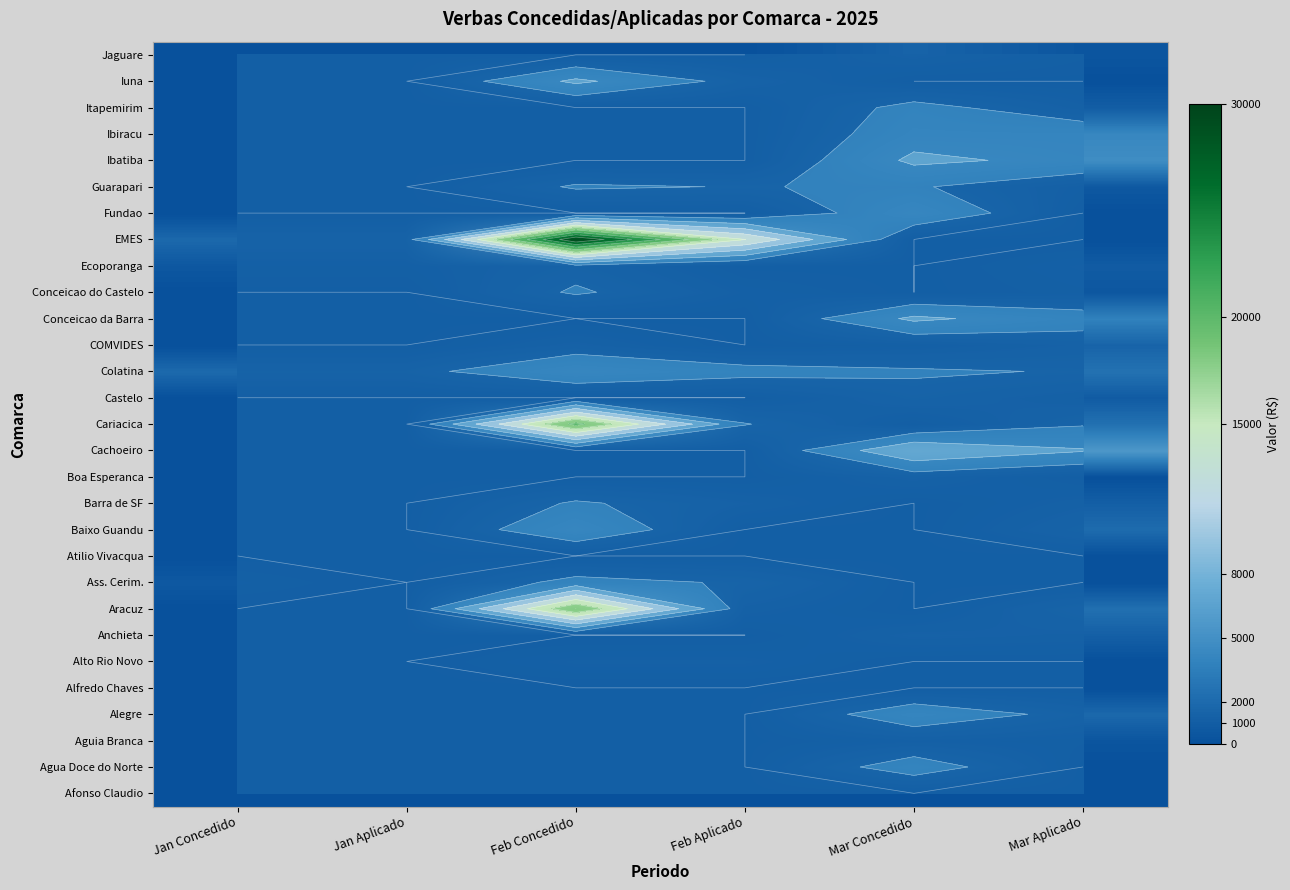

Between Mar Aplicado and Mar Concedido, which is larger?

Mar Aplicado